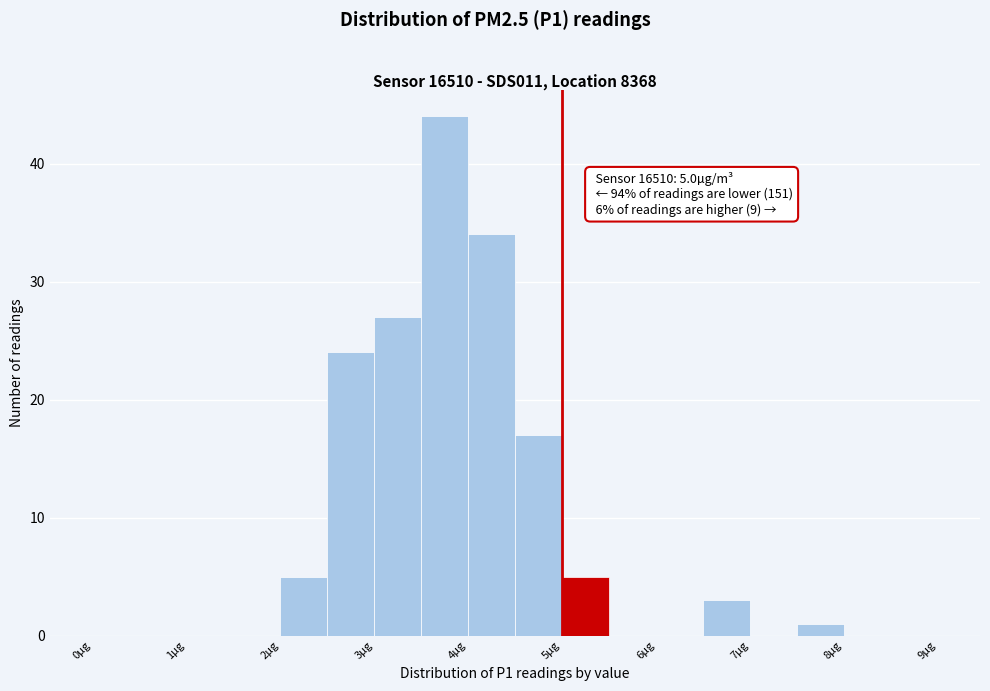

Over which range of the x-axis is the bar tallest?

3.5 to 4.0